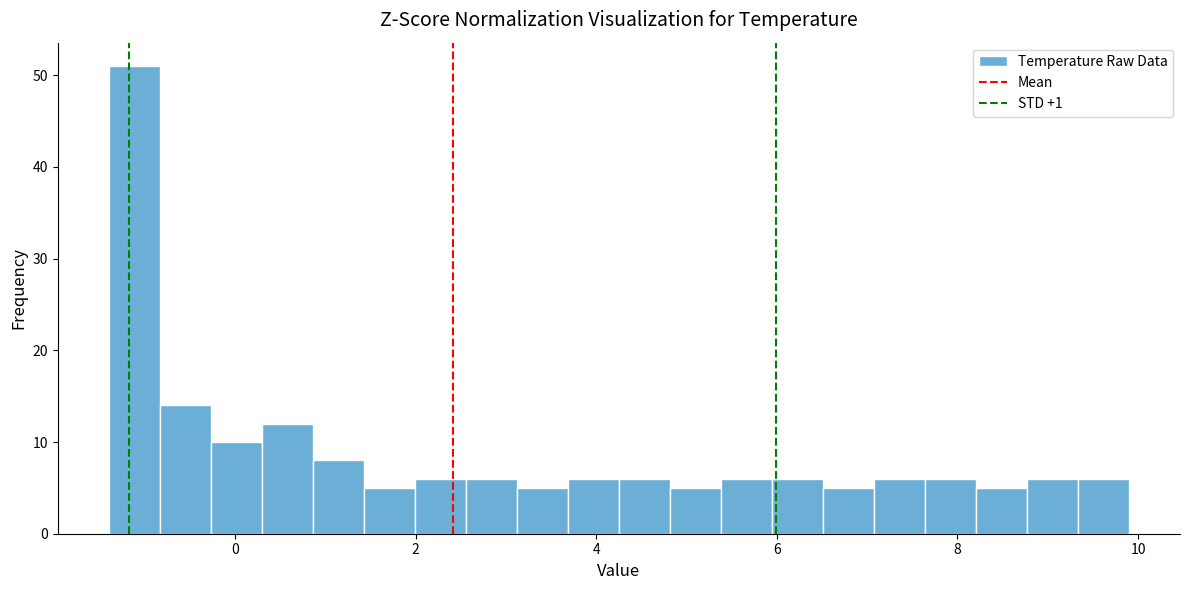

Around what value on the x-axis is the tallest bar? Give the approximate position of its centre, as read against the axis.

-1.2